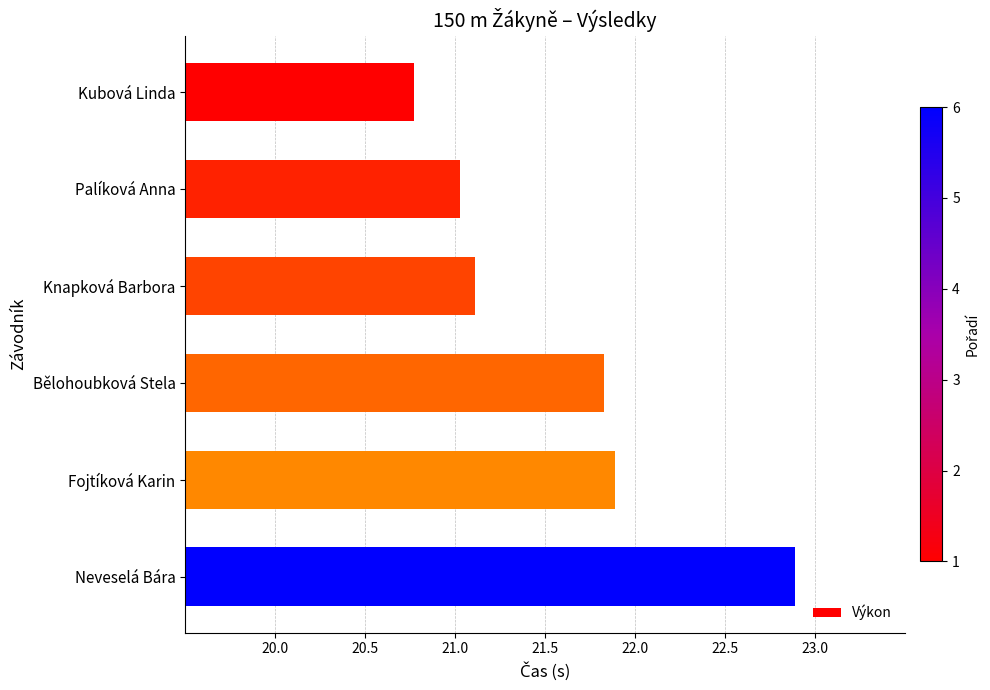

What is the change in value from Palíková Anna to Bělohoubková Stela?

+0.8